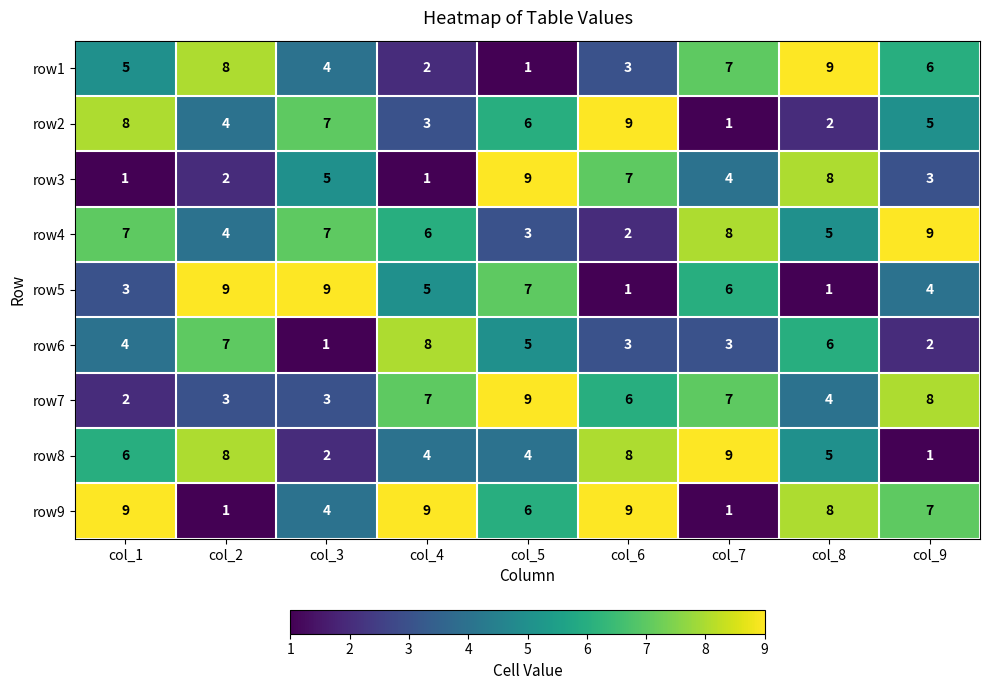

What is the maximum value shown in the chart?

9